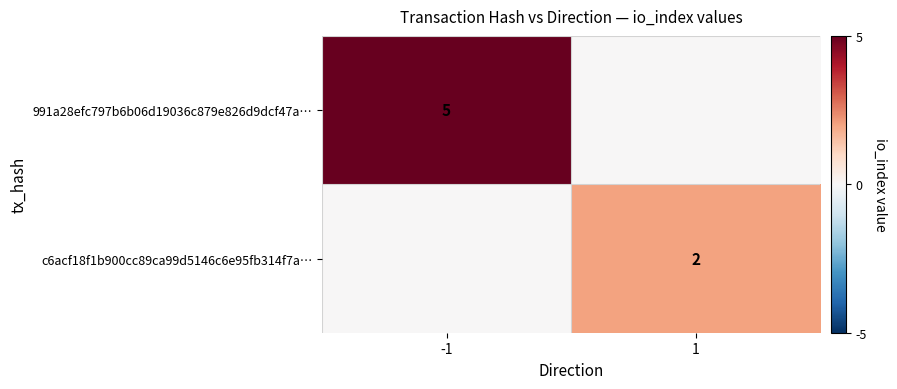

True or false: c6acf18f1b900cc89ca99d5146c6e95fb314f7a… has a value of 2 at 1.

True